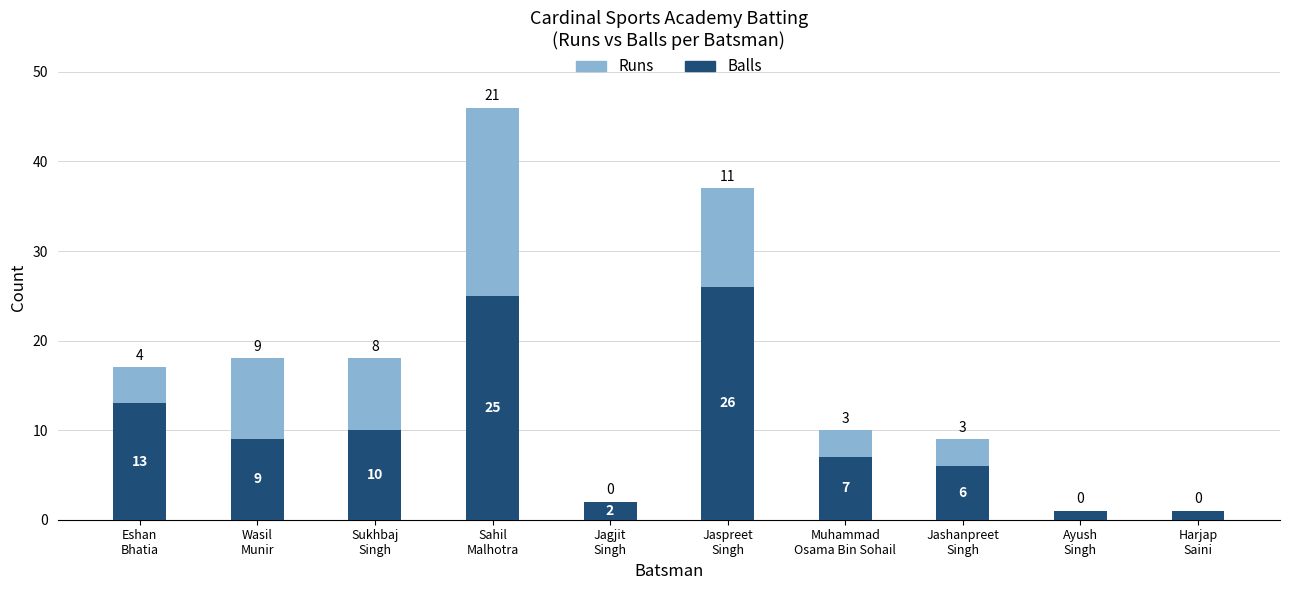

What are all the series names shown in the legend?

Runs, Balls